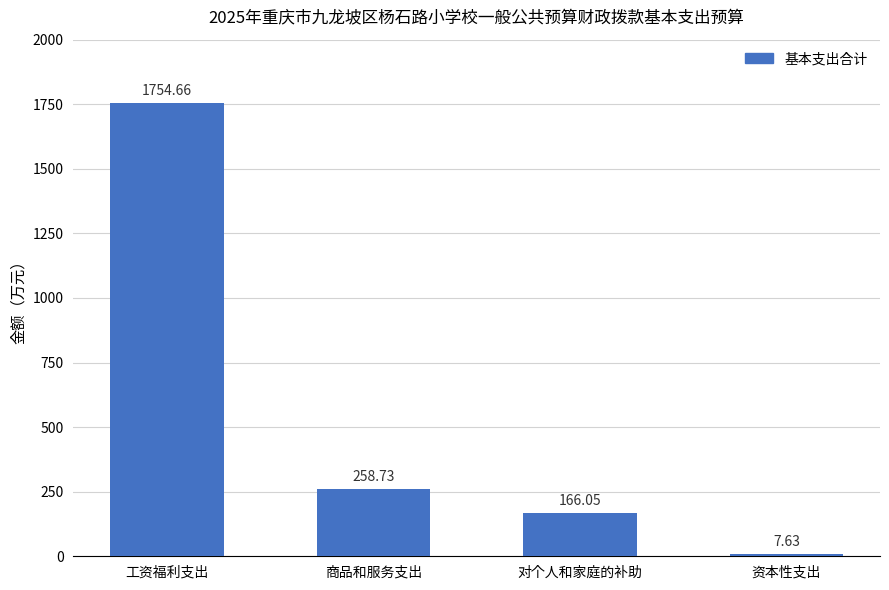

The chart shows a value of 345.1 at 商品和服务支出. True or false?

False